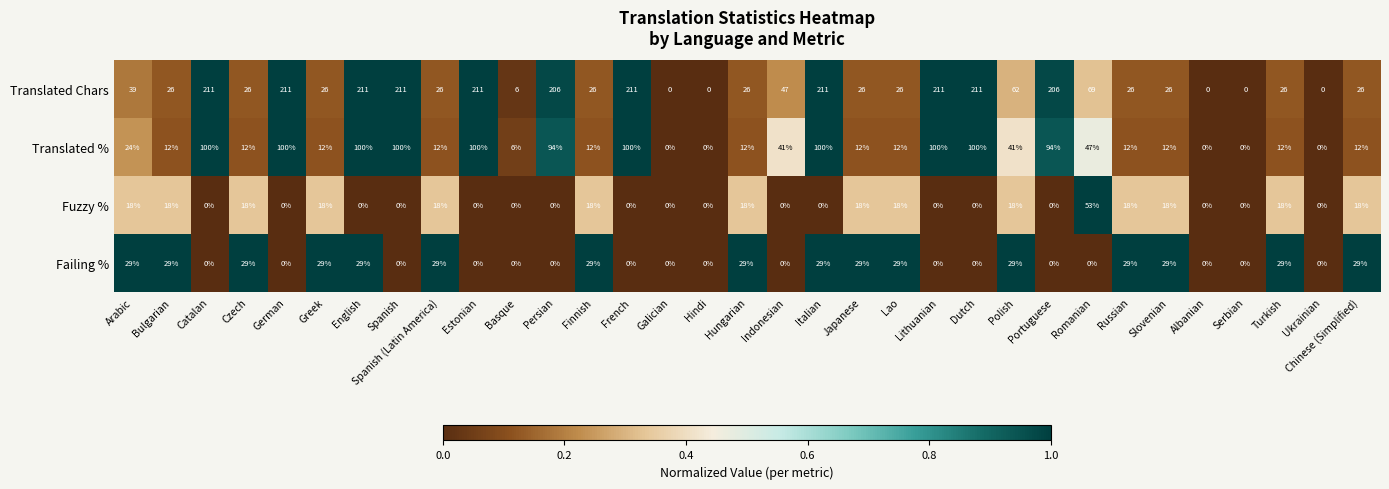

What is the maximum value shown in the chart?

211